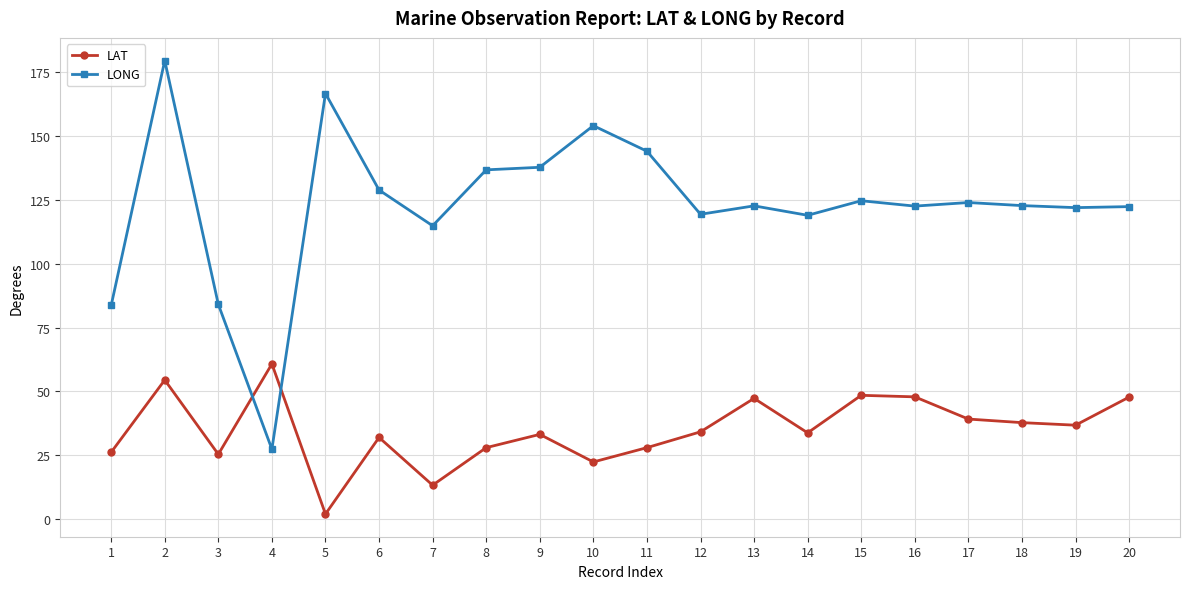

True or false: LAT has a value of 54.5 at 2.

True